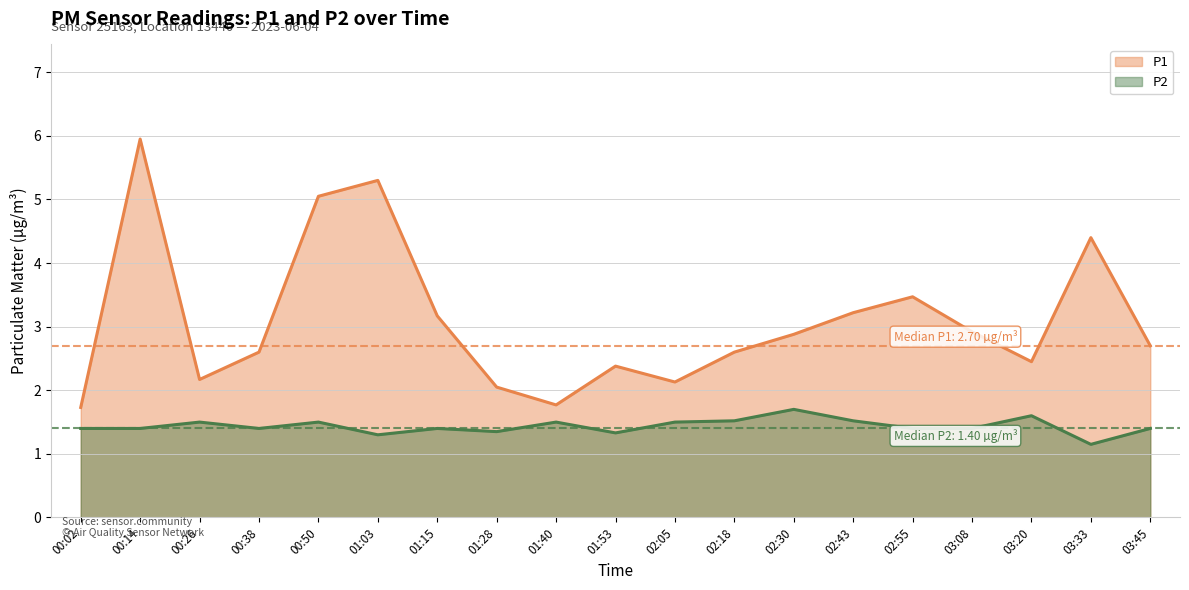

Does the chart have visible grid lines?

Yes